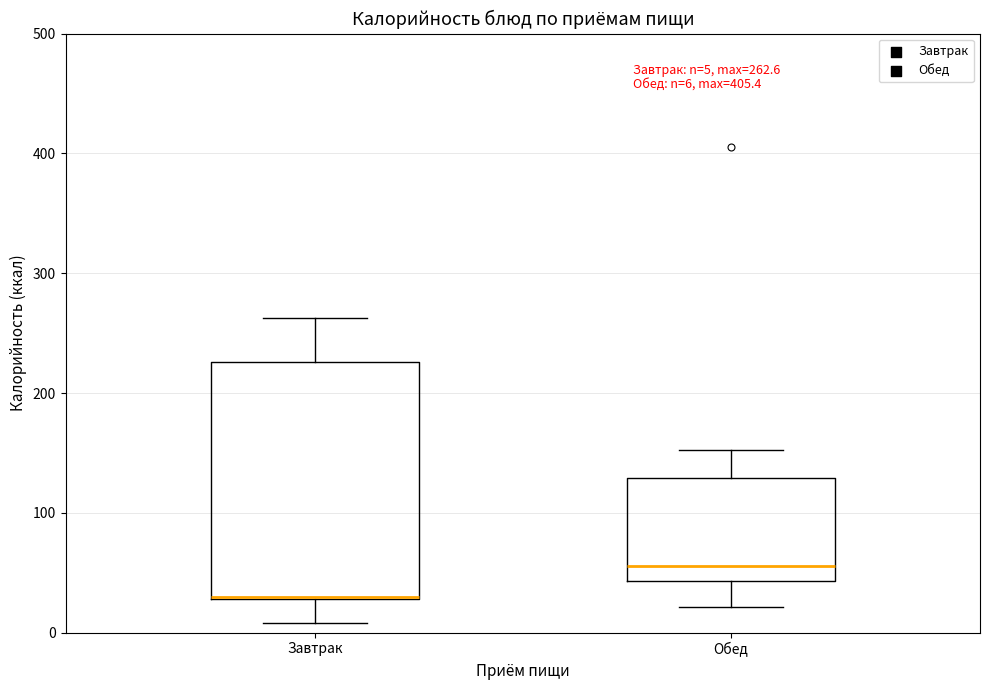

Comparing the boxes themselves (not the whiskers), which one is the tallest?

Завтрак